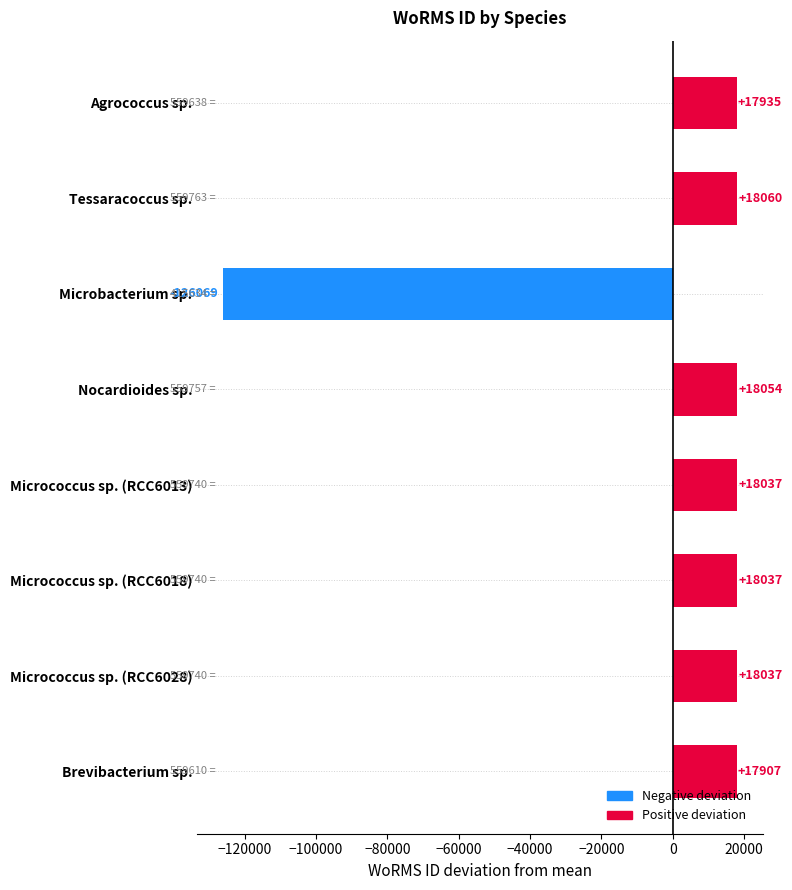

At which category does the chart reach its peak across all series?

Tessaracoccus sp.